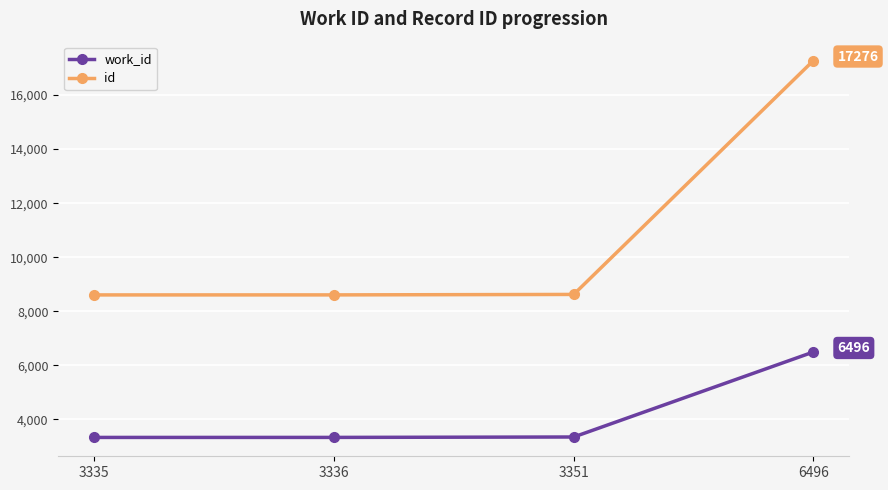

Read the id value at 3351, to the nearest 10.

8620